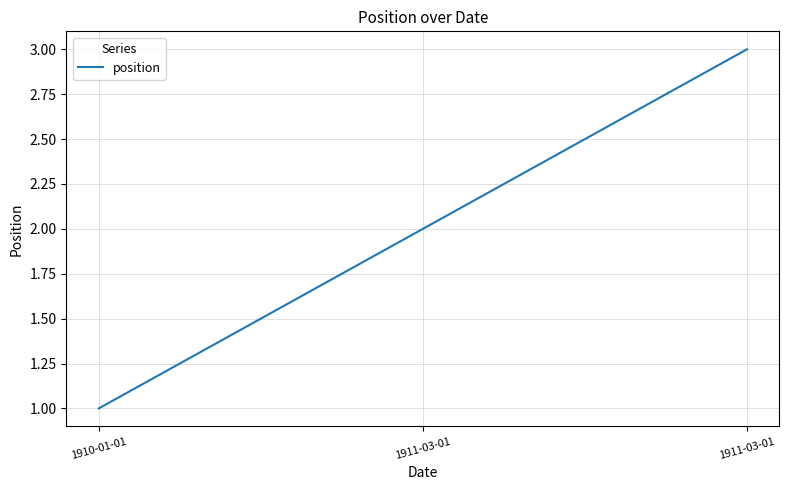

Reading left to right, extract all data points from this chart.

1910-01-01=1	1911-03-01=2	1911-03-01=3